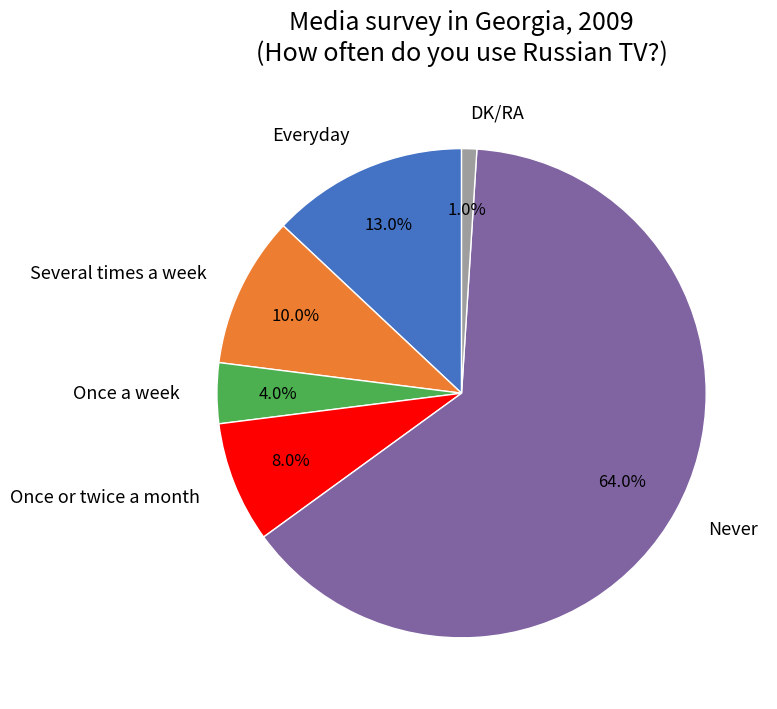

What percentage is NOT represented by DK/RA?

99.0%